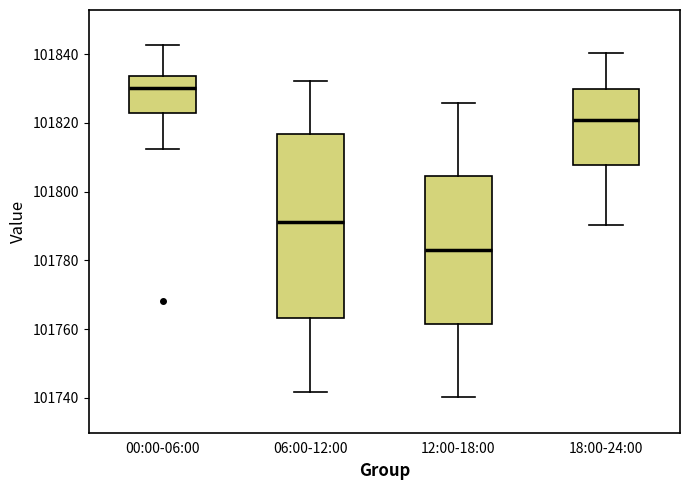

Reading left to right, transcribe this box plot: for each box, give where its median line is, the range the box spans, and where its two whiskers end, as read against the y-axis. The values are not printed on the chart, so give them approximately, as read against the axis.

00:00-06:00: median 101830, box 101822 to 101834, whiskers 101812 to 101842
06:00-12:00: median 101792, box 101764 to 101816, whiskers 101742 to 101832
12:00-18:00: median 101784, box 101762 to 101804, whiskers 101740 to 101826
18:00-24:00: median 101820, box 101808 to 101830, whiskers 101790 to 101840